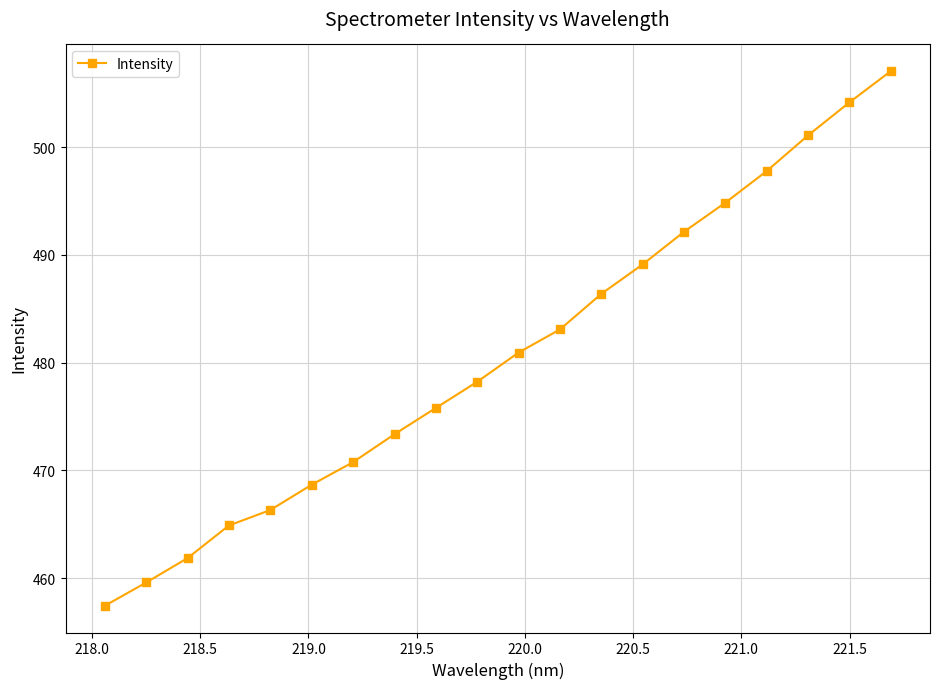

What is the sum of all values?

9613.6